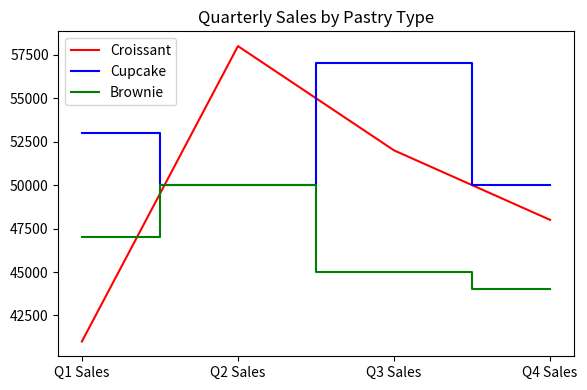

The value of Brownie at Q1 Sales is 47000. True or false?

True